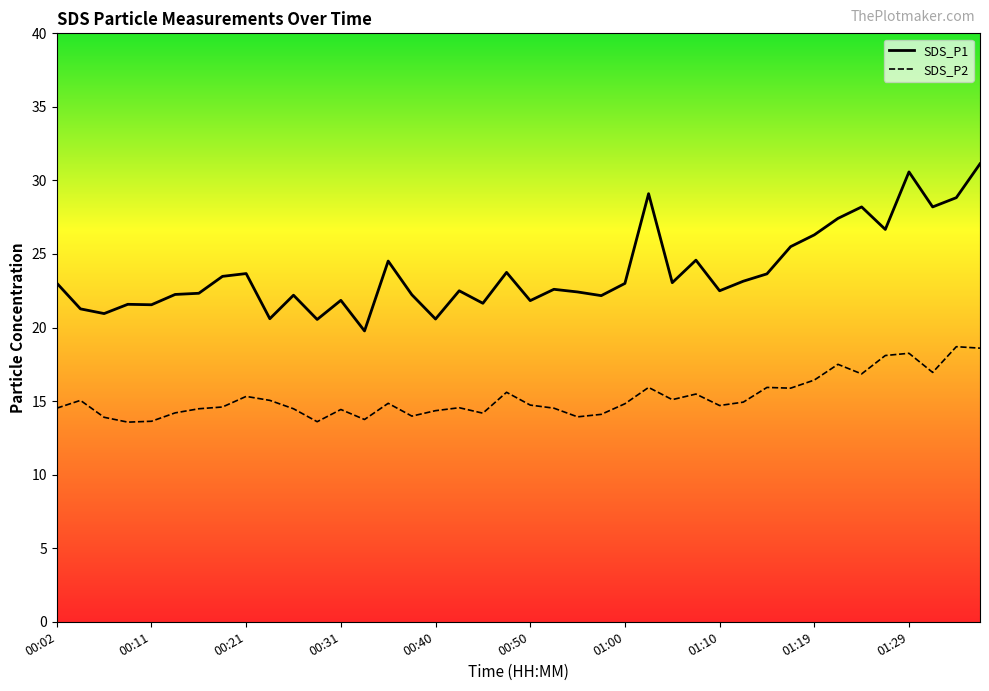

Rank the series at 13 from highest to lowest value.

SDS_P1, SDS_P2